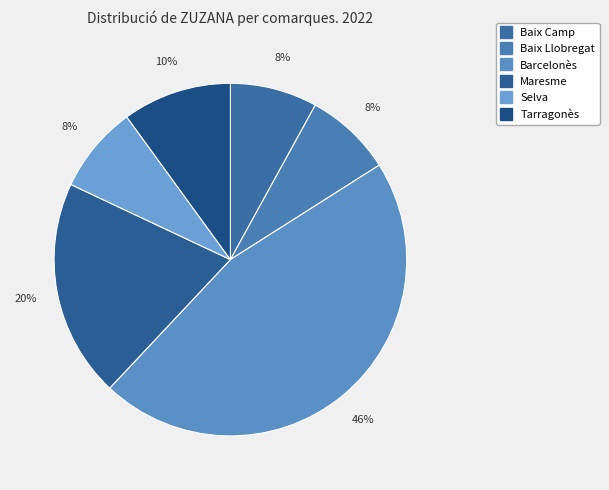

What is the smallest slice in the pie chart?

Baix Camp